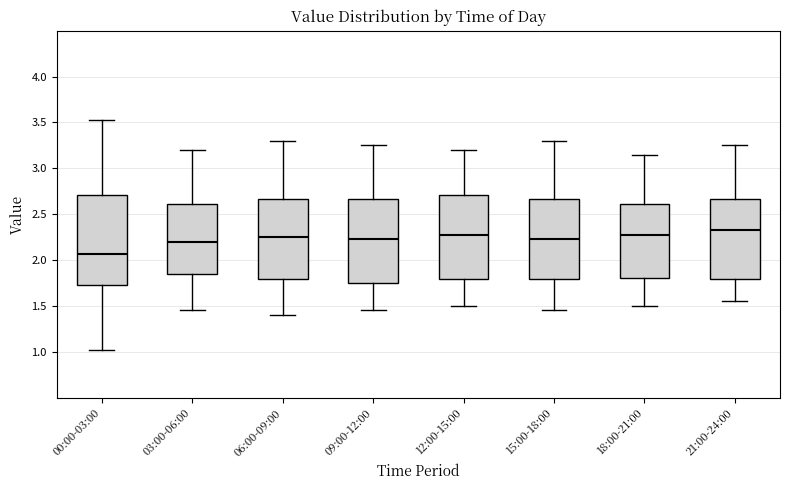

Reading left to right, transcribe this box plot: for each box, give where its median line is, the range the box spans, and where its two whiskers end, as read against the y-axis. The values are not printed on the chart, so give them approximately, as read against the axis.

00:00-03:00: median 2.05, box 1.70 to 2.70, whiskers 1.00 to 3.55
03:00-06:00: median 2.20, box 1.85 to 2.60, whiskers 1.45 to 3.20
06:00-09:00: median 2.25, box 1.80 to 2.65, whiskers 1.40 to 3.30
09:00-12:00: median 2.25, box 1.75 to 2.65, whiskers 1.45 to 3.25
12:00-15:00: median 2.30, box 1.80 to 2.70, whiskers 1.50 to 3.20
15:00-18:00: median 2.25, box 1.80 to 2.65, whiskers 1.45 to 3.30
18:00-21:00: median 2.30, box 1.80 to 2.60, whiskers 1.50 to 3.15
21:00-24:00: median 2.35, box 1.80 to 2.65, whiskers 1.55 to 3.25